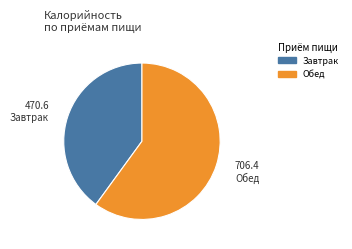

Is there any slice that represents more than half of the pie?

Yes